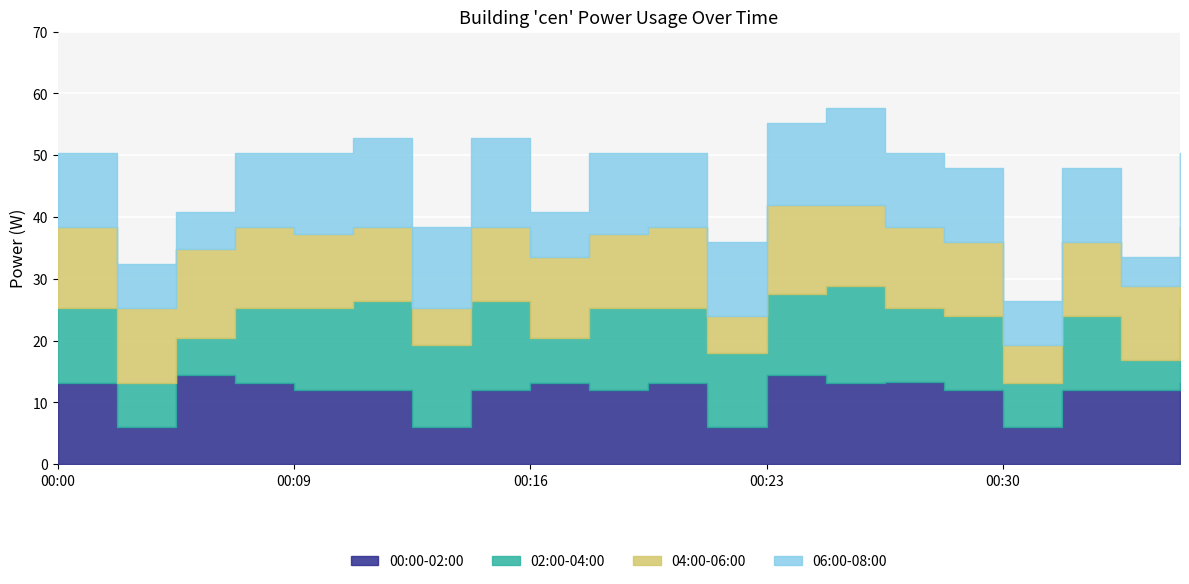

At which category is the sum across all series the highest?

00:25